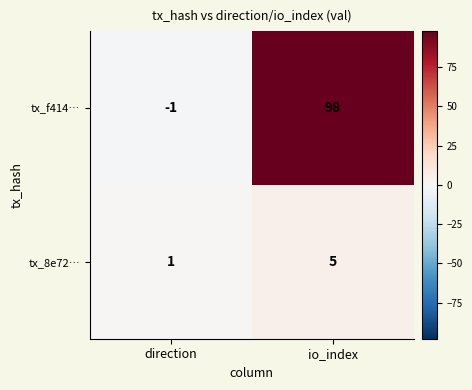

How many data points in tx_8e72… are less than 5?

1